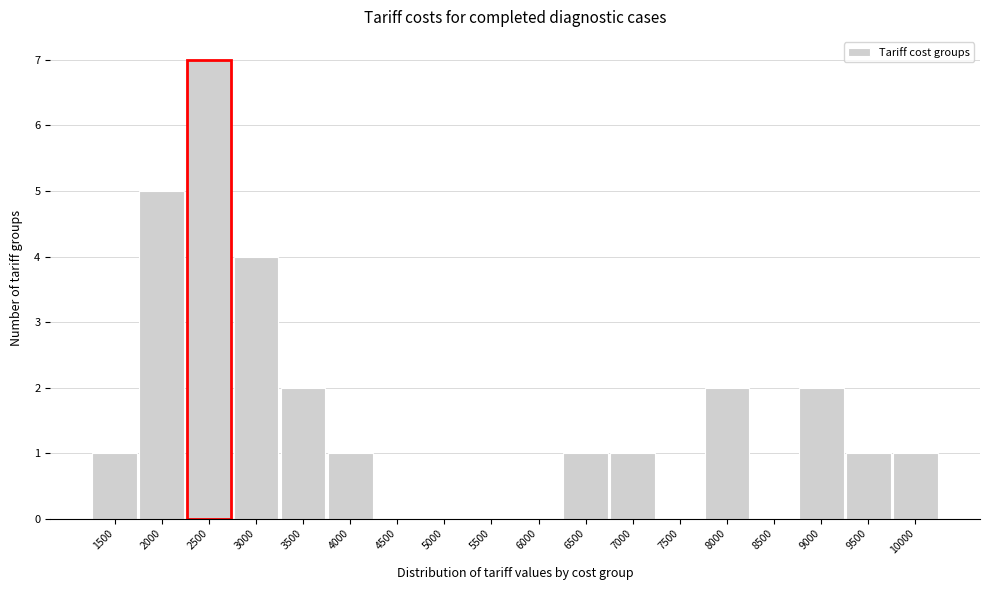

Reading left to right, extract all data points from this chart.

1500=1	2000=5	2500=7	3000=4	3500=2	4000=1	4500=0	5000=0	5500=0	6000=0	6500=1	7000=1	7500=0	8000=2	8500=0	9000=2	9500=1	10000=1